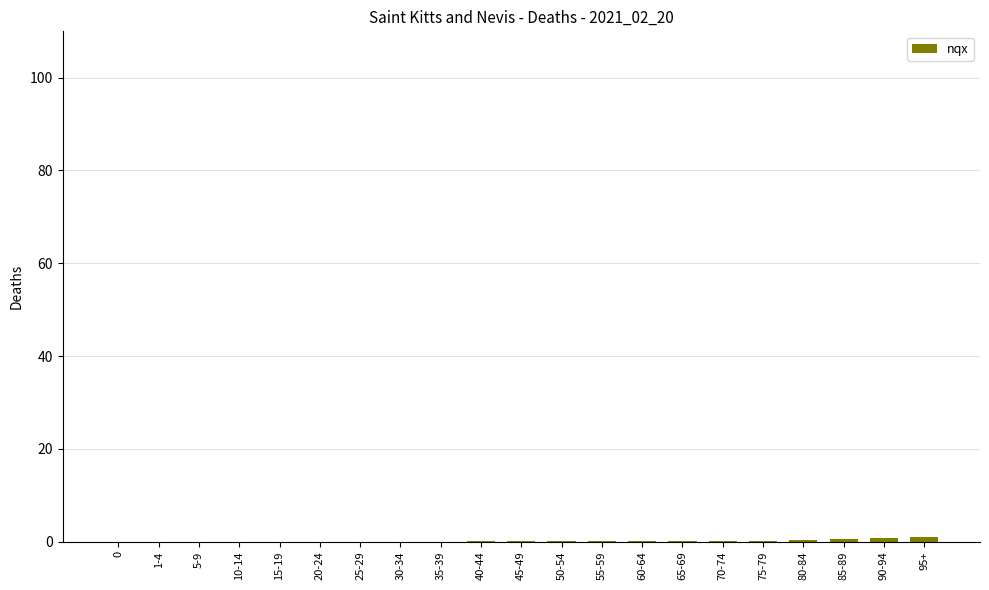

The value at 10-14 is 0.0. True or false?

True